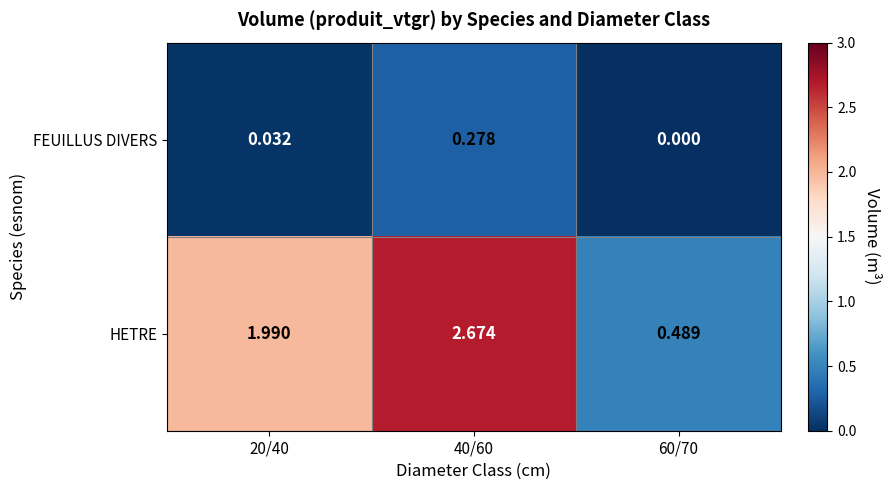

List the series in order of their overall mean, highest first.

HETRE, FEUILLUS DIVERS